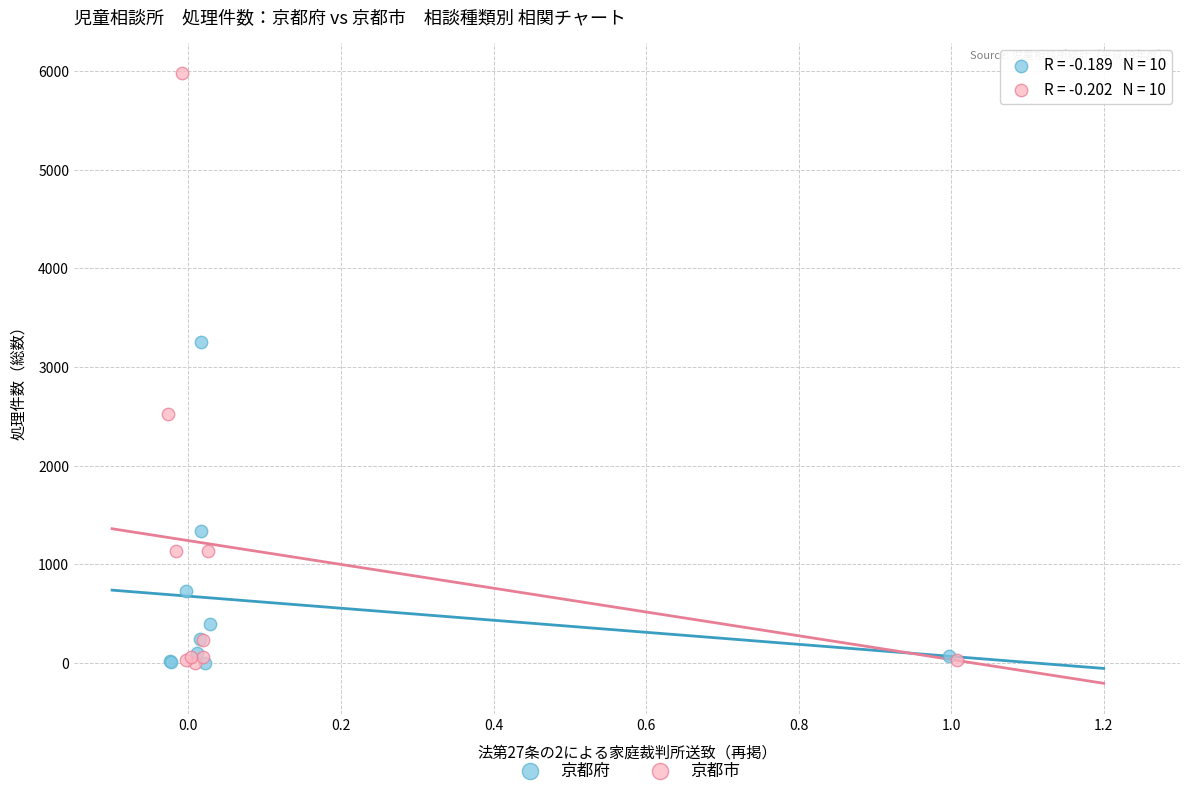

Which series contains the highest Y value?

京都市